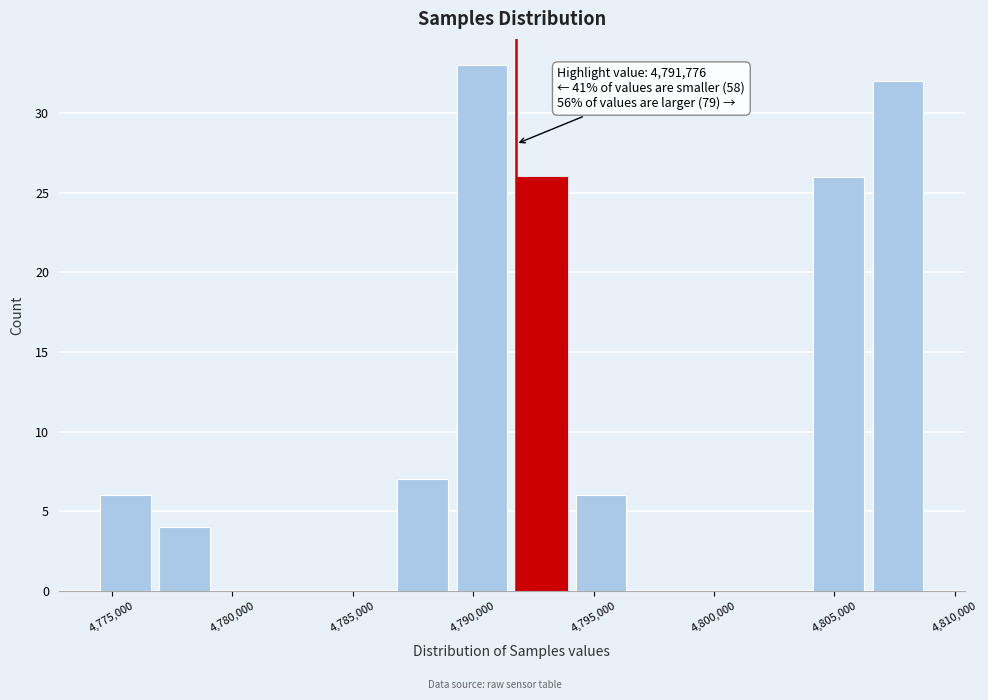

Which range on the x-axis has the tallest bar?

4789000 to 4791500